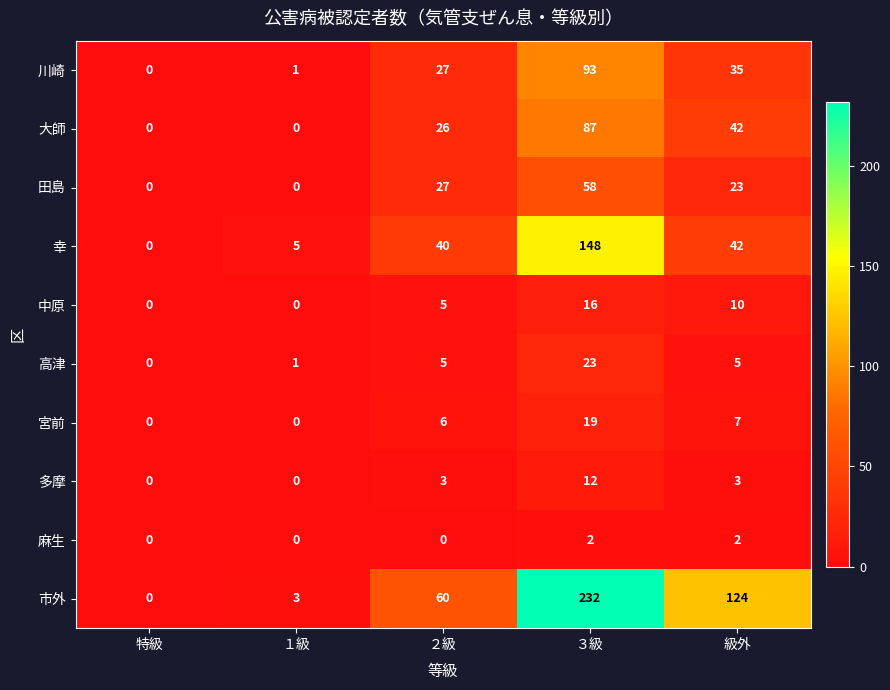

Count the number of categories in the chart.

5